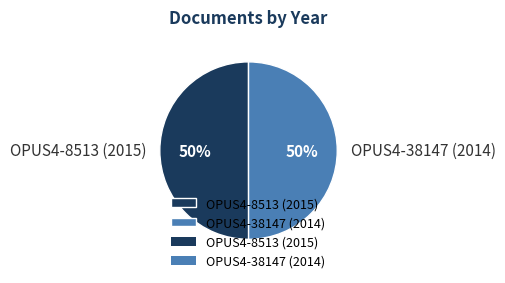

Do OPUS4-8513 (2015) and OPUS4-38147 (2014) together represent more than half of the pie?

Yes